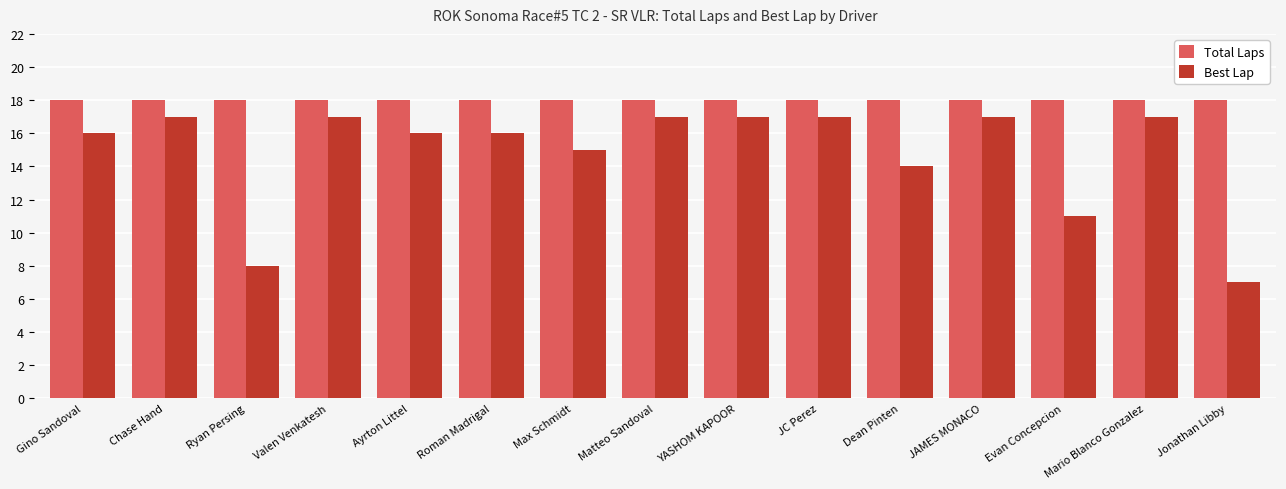

The Total Laps series shows 18 at Jonathan Libby. True or false?

True